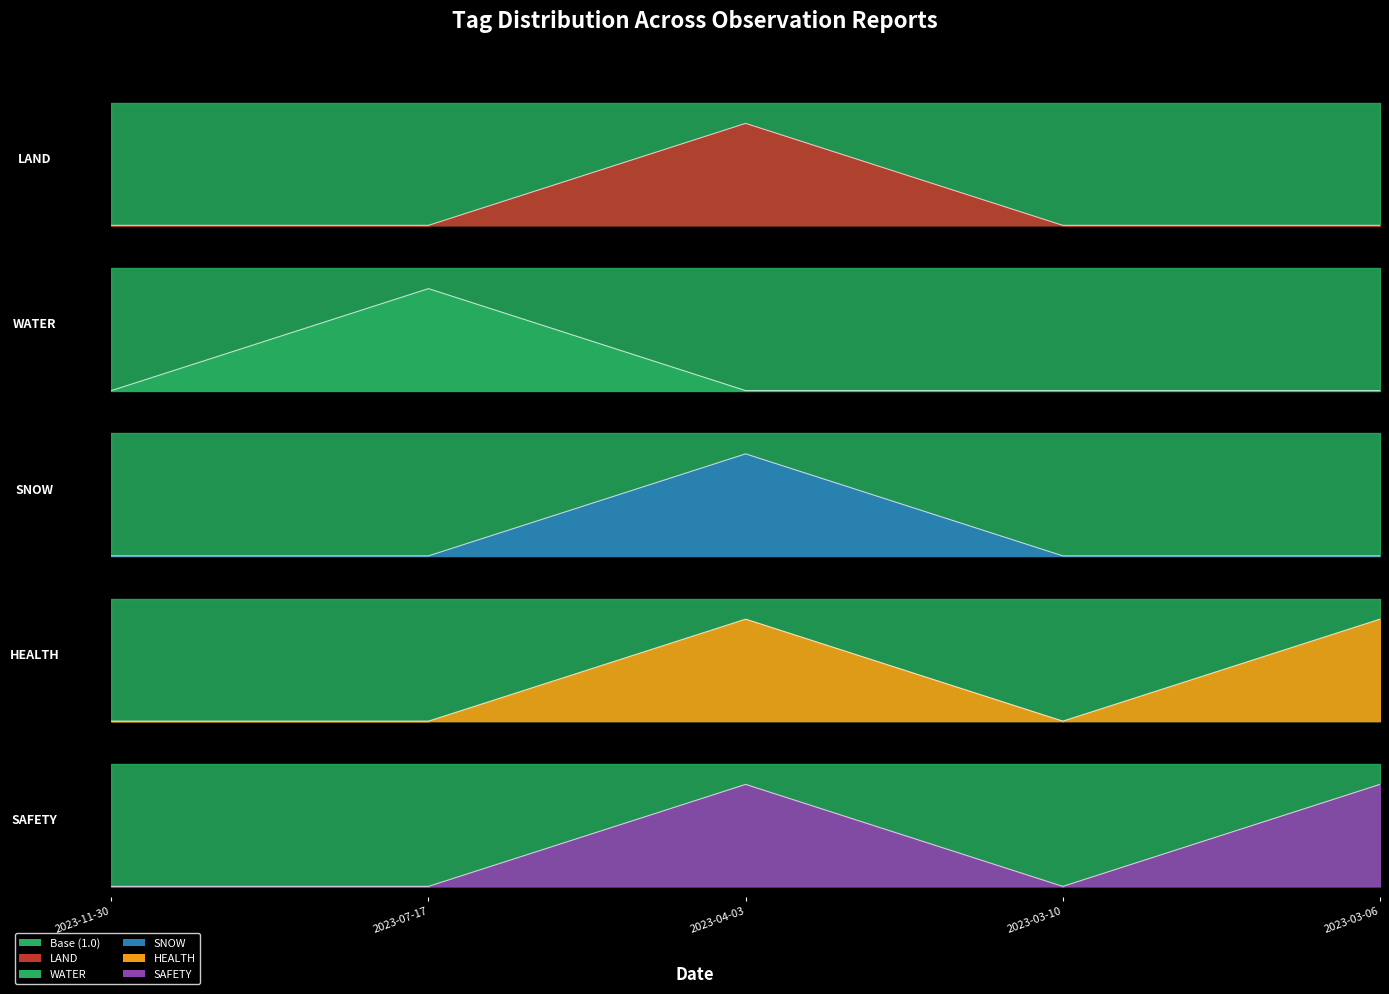

Count the WATER values in the range 0 to 1.

5